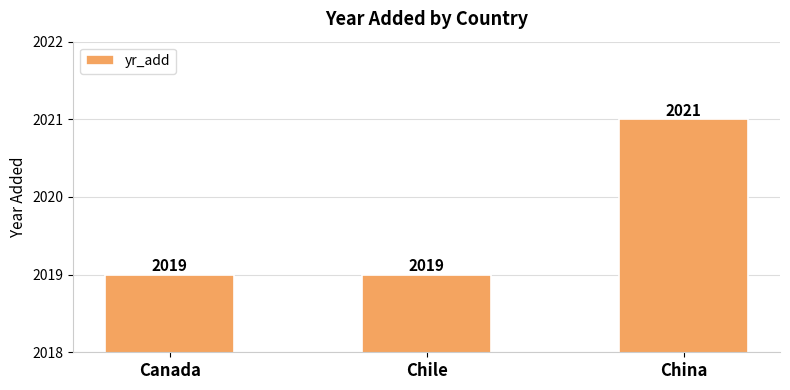

Reading left to right, list all the values displayed in this chart.

2019	2019	2021